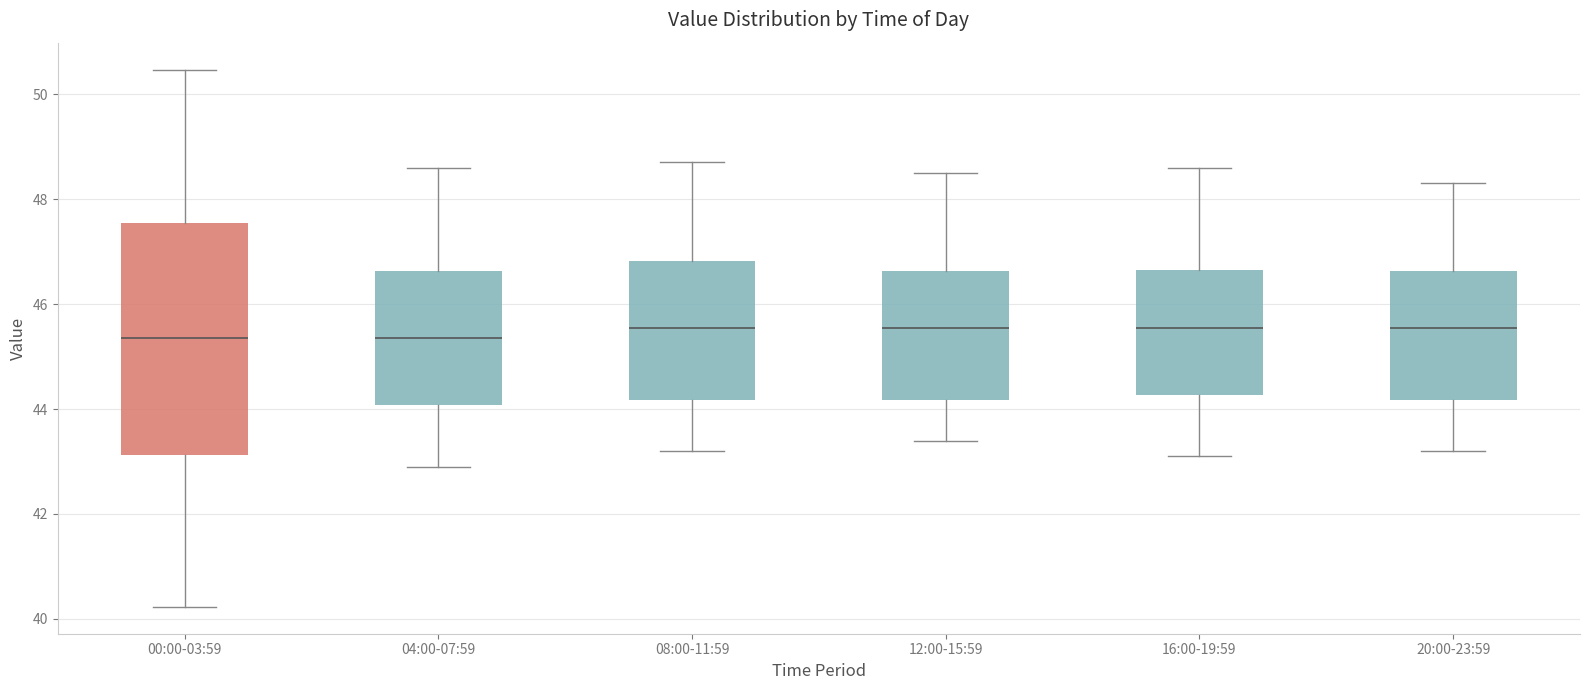

Reading left to right, read every box against the y-axis: the position of its median line, the range the box covers, and the ends of its whiskers. The values are not printed on the chart, so give them approximately, as read against the axis.

00:00-03:59: median 45.4, box 43.2 to 47.6, whiskers 40.2 to 50.4
04:00-07:59: median 45.4, box 44.0 to 46.6, whiskers 43.0 to 48.6
08:00-11:59: median 45.6, box 44.2 to 46.8, whiskers 43.2 to 48.8
12:00-15:59: median 45.6, box 44.2 to 46.6, whiskers 43.4 to 48.6
16:00-19:59: median 45.6, box 44.2 to 46.6, whiskers 43.2 to 48.6
20:00-23:59: median 45.6, box 44.2 to 46.6, whiskers 43.2 to 48.4